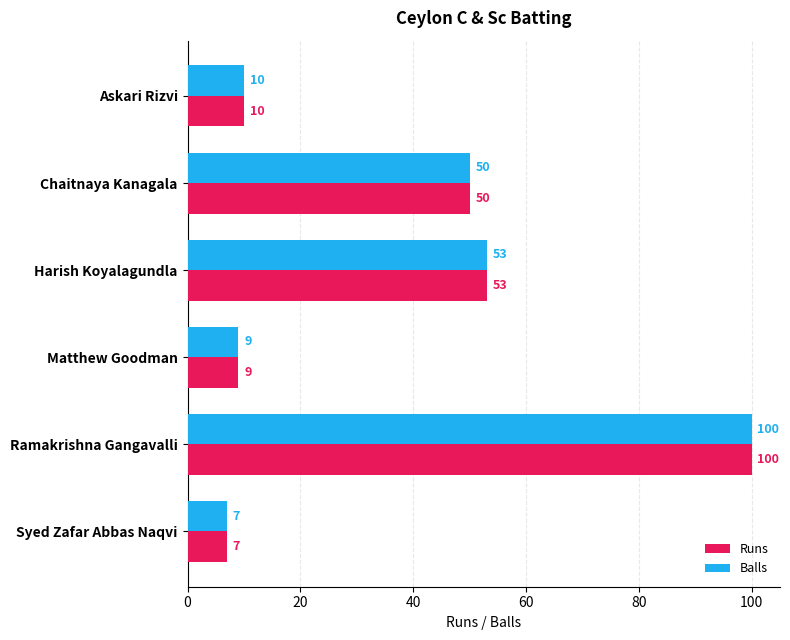

At how many categories does at least one series exceed 58?

1